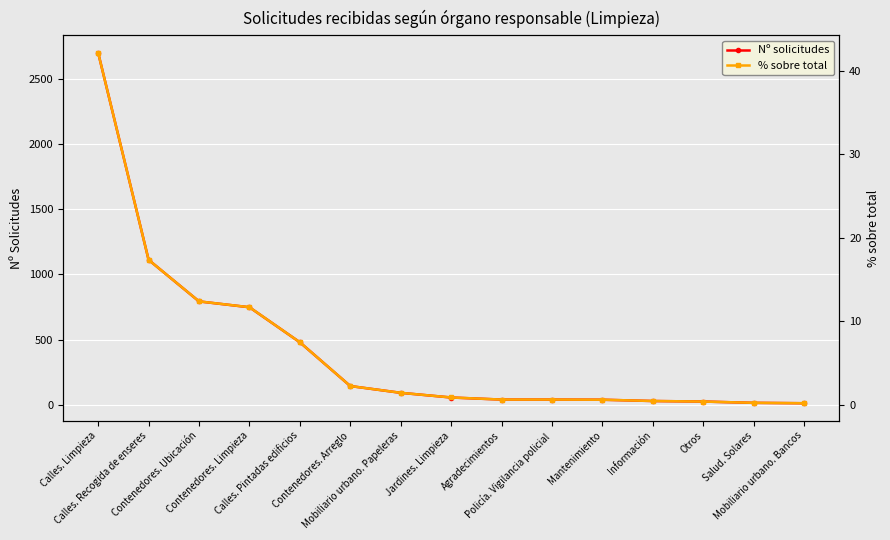

List the series in order of their peak value, lowest first.

% sobre total, Nº solicitudes